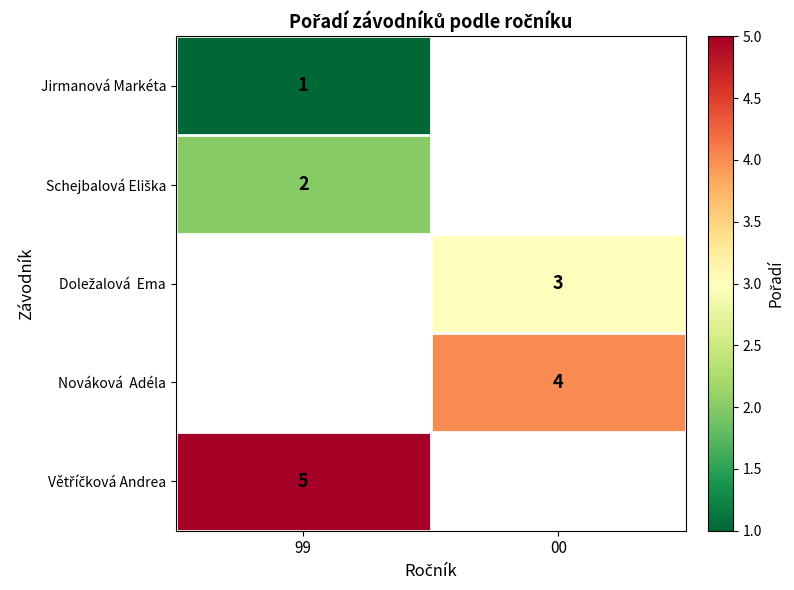

Is it true that Nováková Adéla equals 4.0 at 00?

True